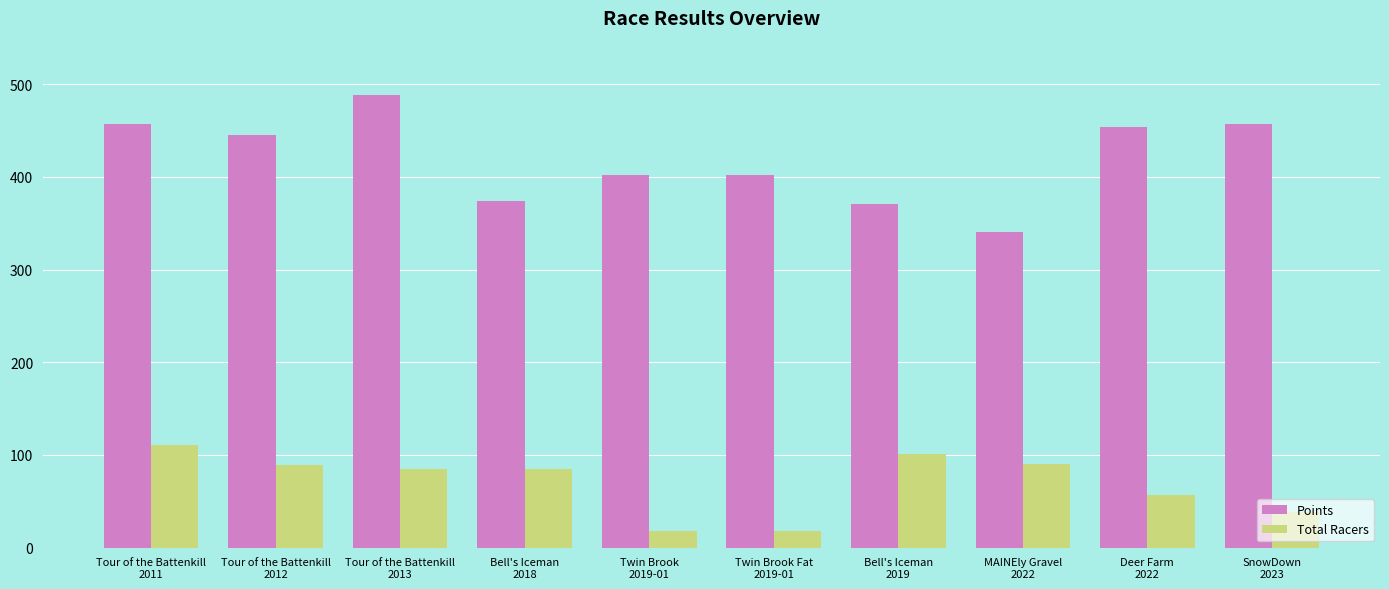

Read the Total Racers value at Tour of the Battenkill
2013.

85.0